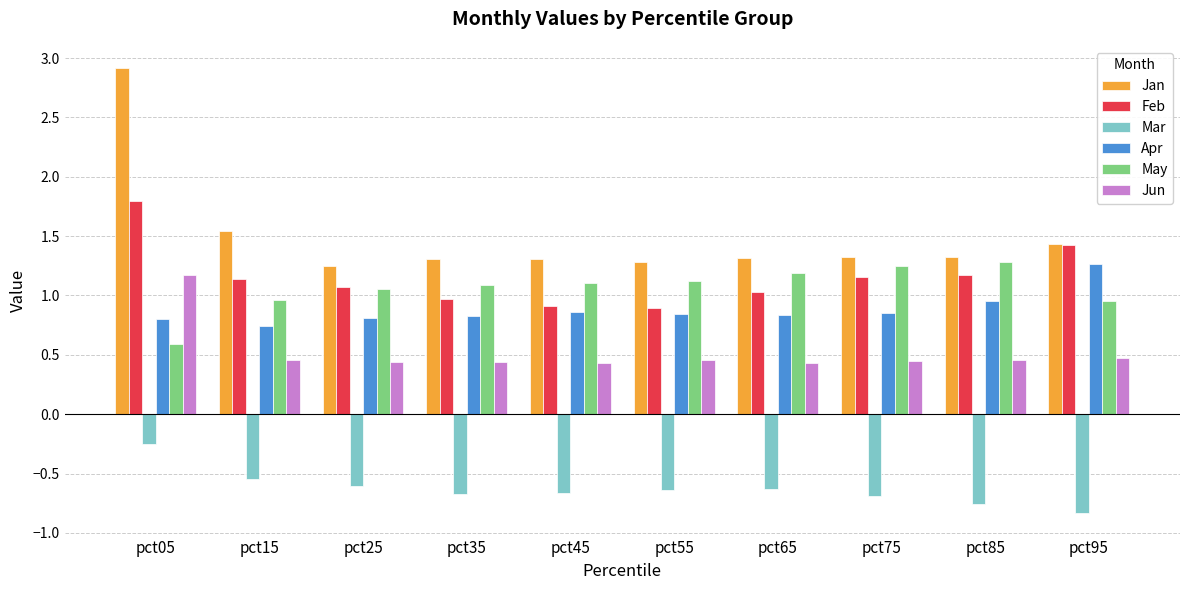

Are the bars horizontal?

No